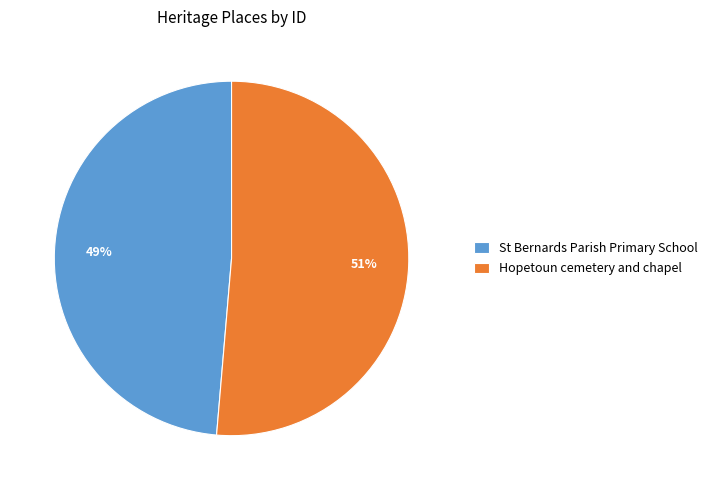

What percentage is the Hopetoun cemetery and chapel slice, to the nearest percent?

51%